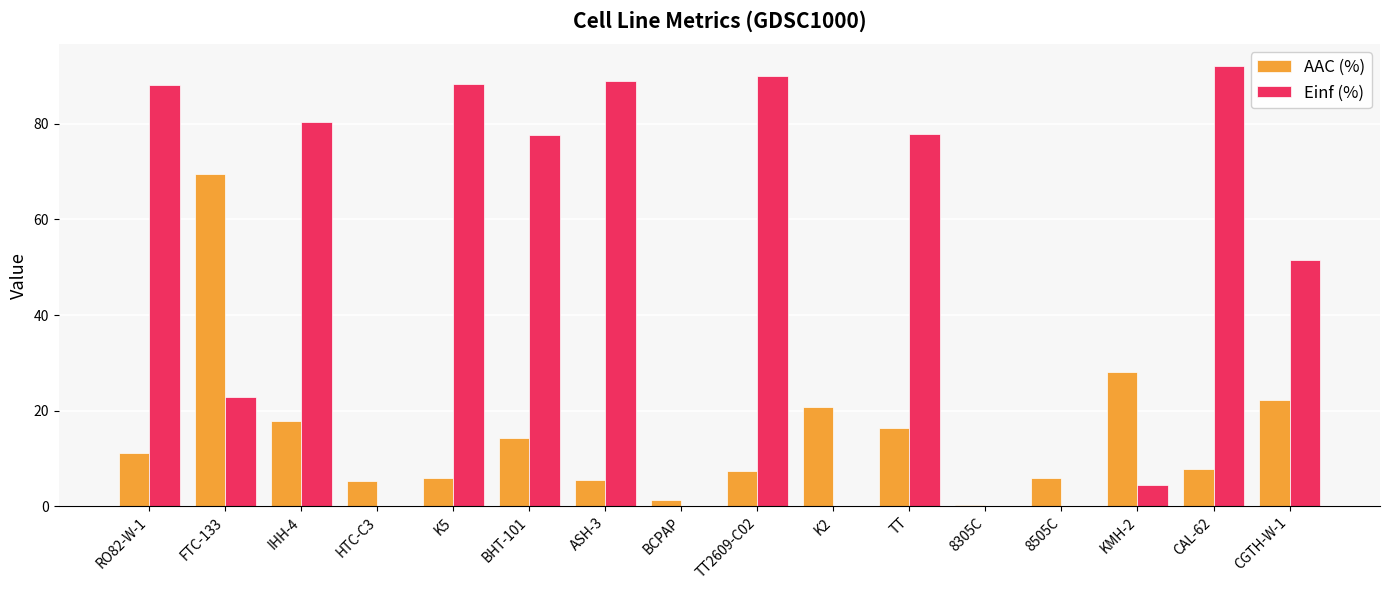

The value of AAC (%) at TT is 7.0. True or false?

False